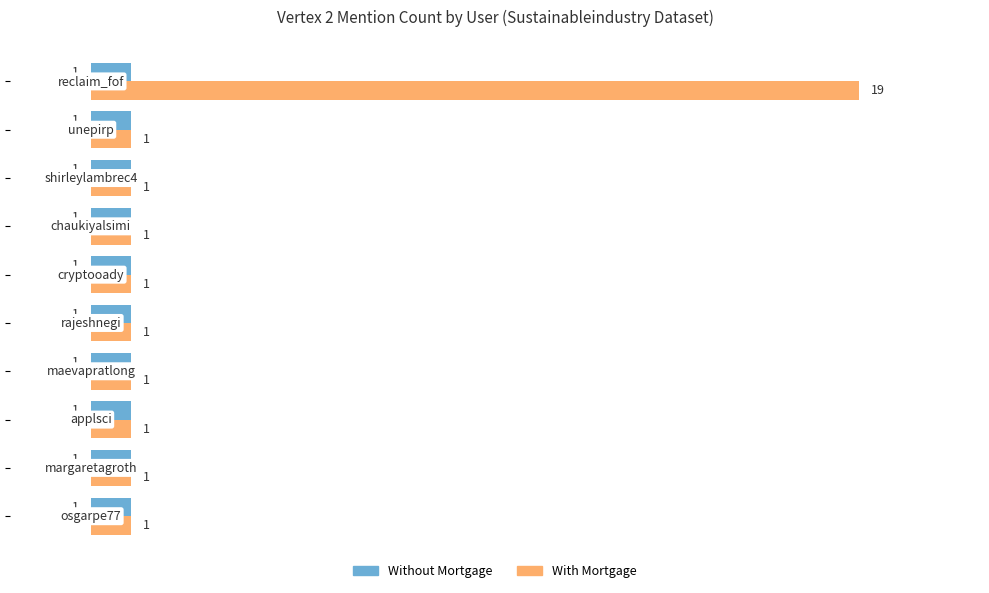

What is the maximum value for With Mortgage?

19